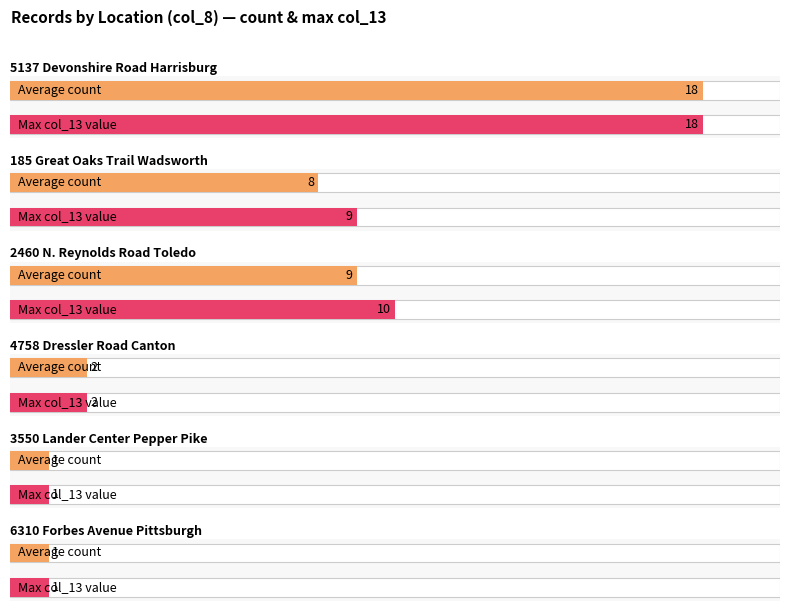

What is the minimum value shown in the chart?

1